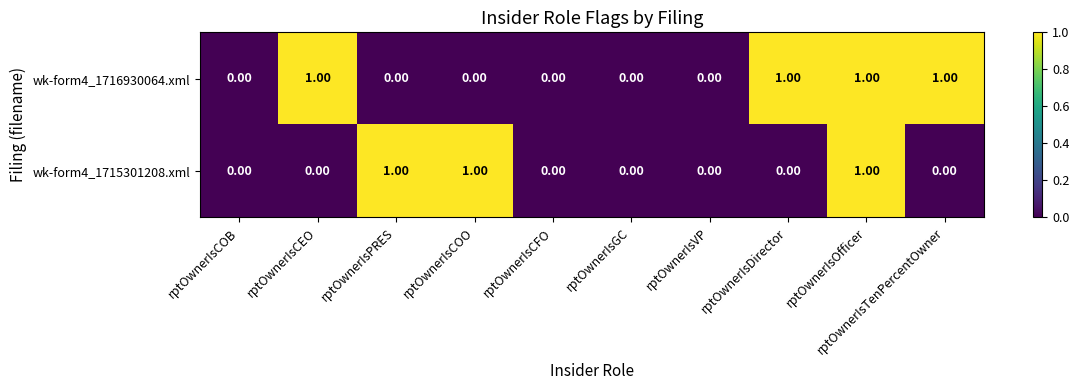

How many values in wk-form4_1715301208.xml are above zero?

3